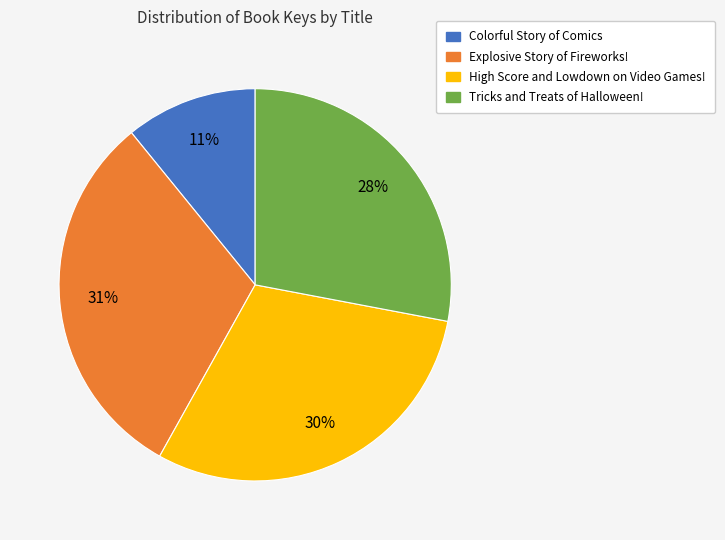

Is the sum of High Score and Lowdown on Video Games! and Colorful Story of Comics greater than half?

No